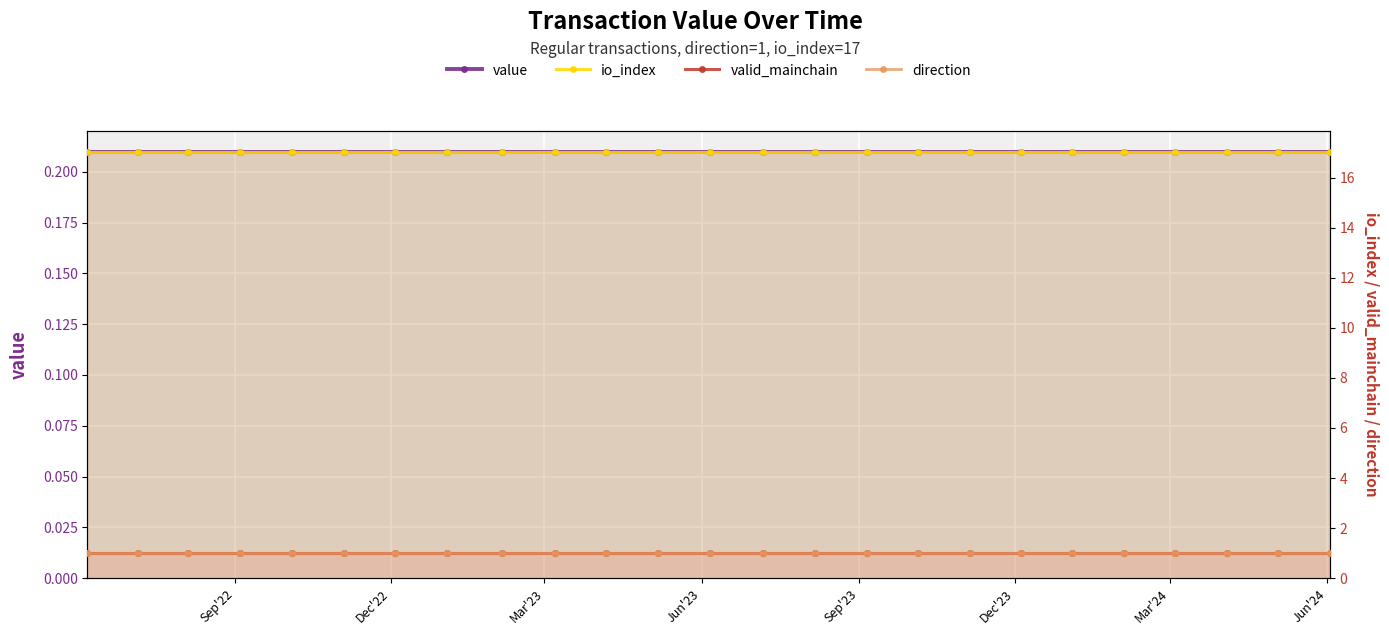

Where is value nearest to the value 0?

Sep'22